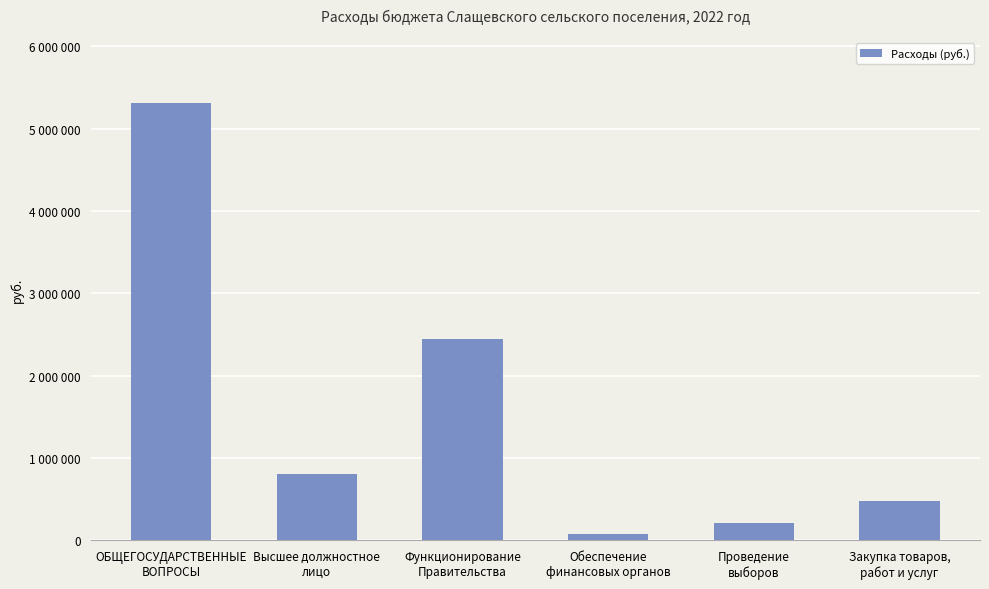

True or false: the data shows 478600 at Закупка товаров,
работ и услуг.

True